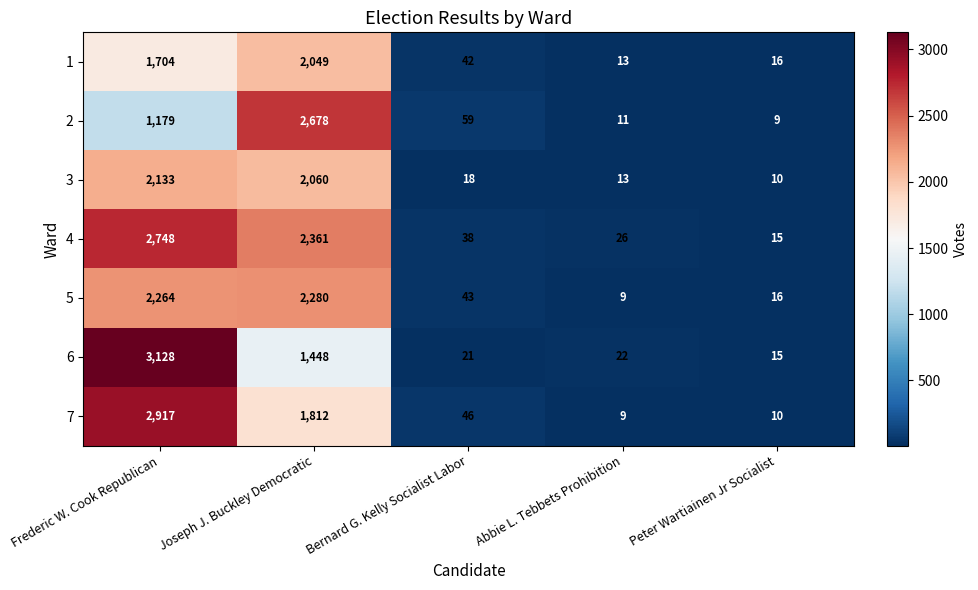

At which label does 1 first exceed 42?

Frederic W. Cook Republican